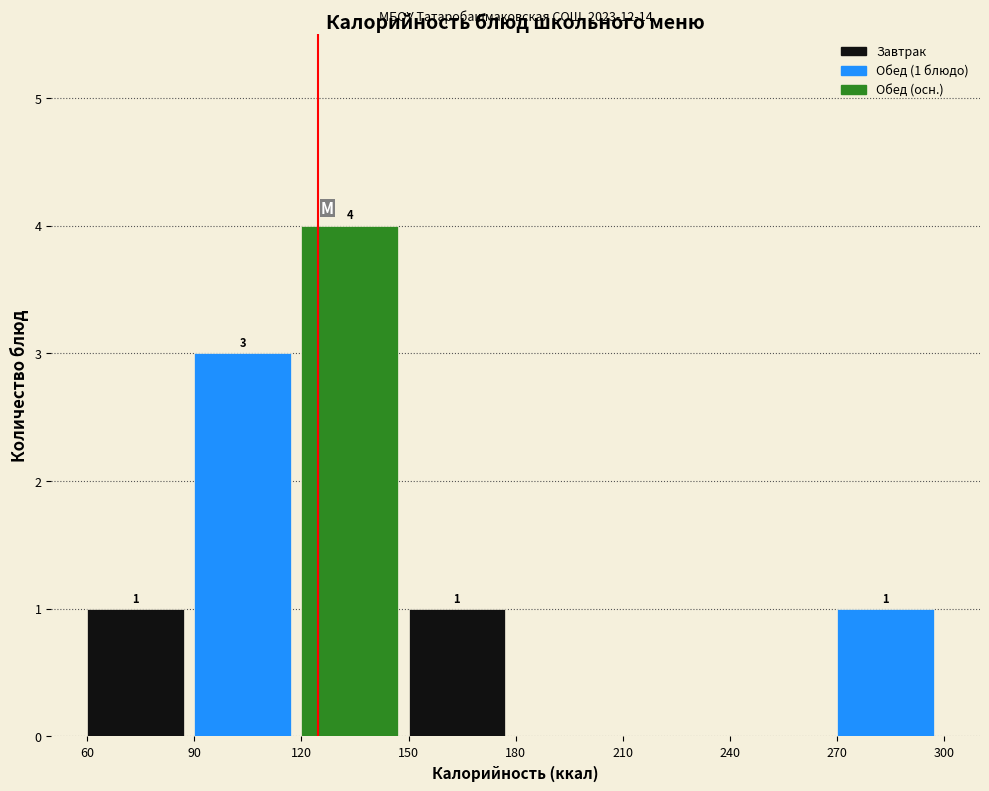

Which range on the x-axis has the tallest bar?

120 to 150